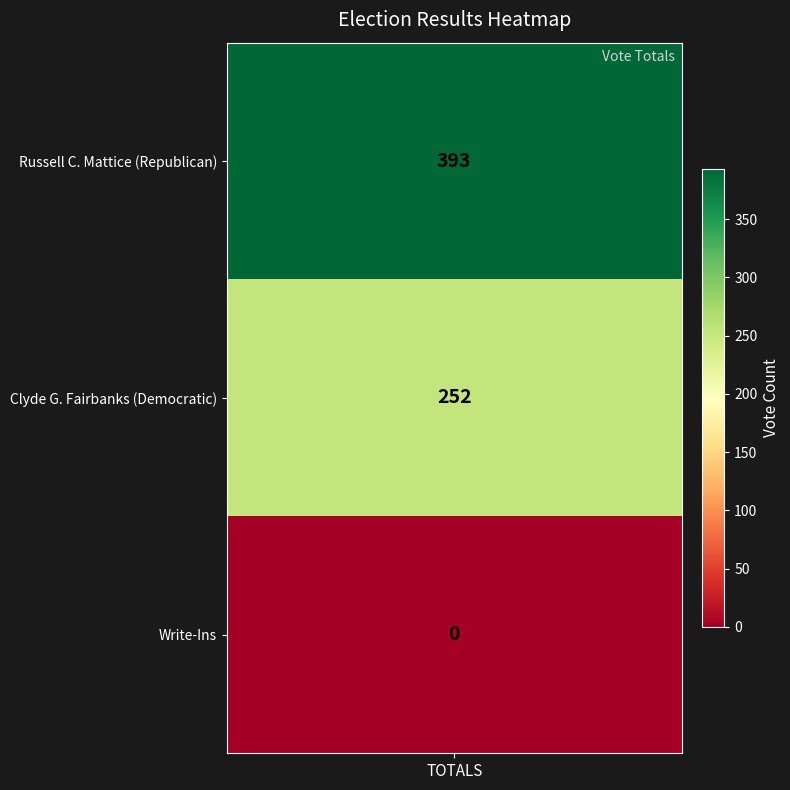

Rank the categories by value from lowest to highest.

Write-Ins, Clyde G. Fairbanks (Democratic), Russell C. Mattice (Republican)